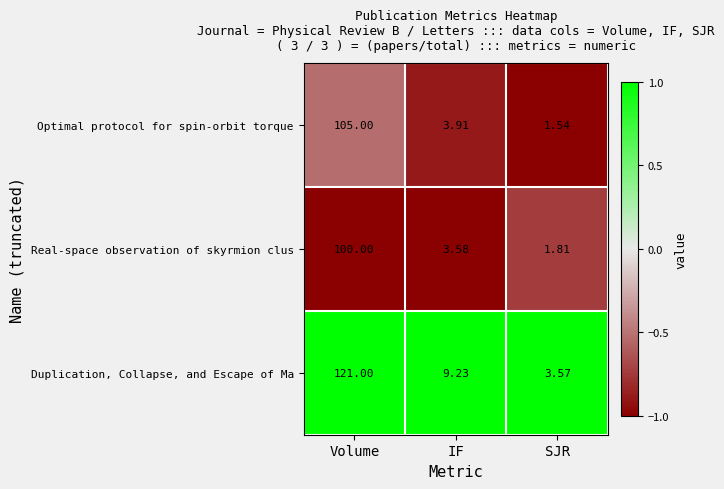

Which series has the largest range (max minus min)?

Duplication, Collapse, and Escape of Ma